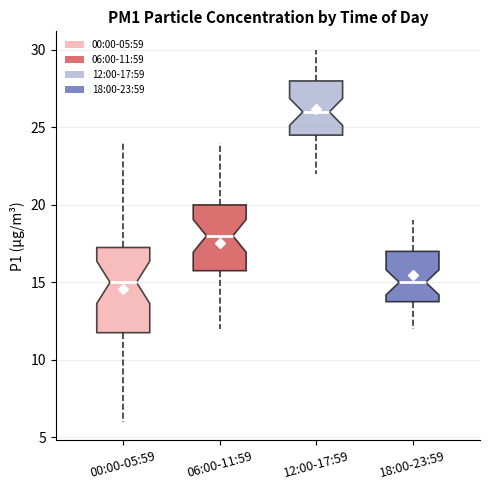

Reading left to right, transcribe this box plot: for each box, give where its median line is, the range the box spans, and where its two whiskers end, as read against the y-axis. The values are not printed on the chart, so give them approximately, as read against the axis.

00:00-05:59: median 15.0, box 12.0 to 17.5, whiskers 6.0 to 24.0
06:00-11:59: median 18.0, box 16.0 to 20.0, whiskers 12.0 to 24.0
12:00-17:59: median 26.0, box 24.5 to 28.0, whiskers 22.0 to 30.0
18:00-23:59: median 15.0, box 14.0 to 17.0, whiskers 12.0 to 19.0